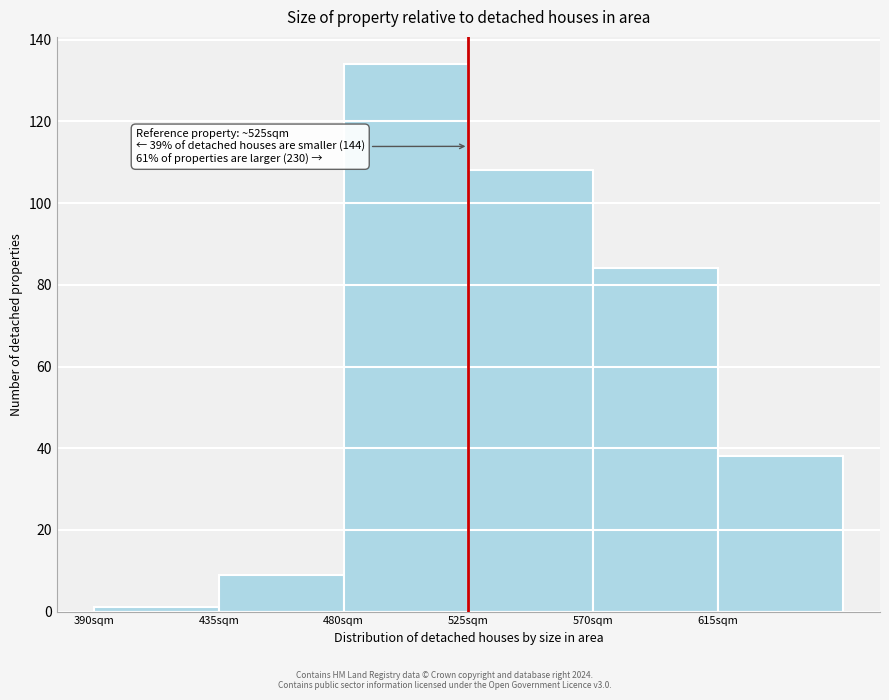

Over which range of the x-axis is the bar tallest?

480 to 525